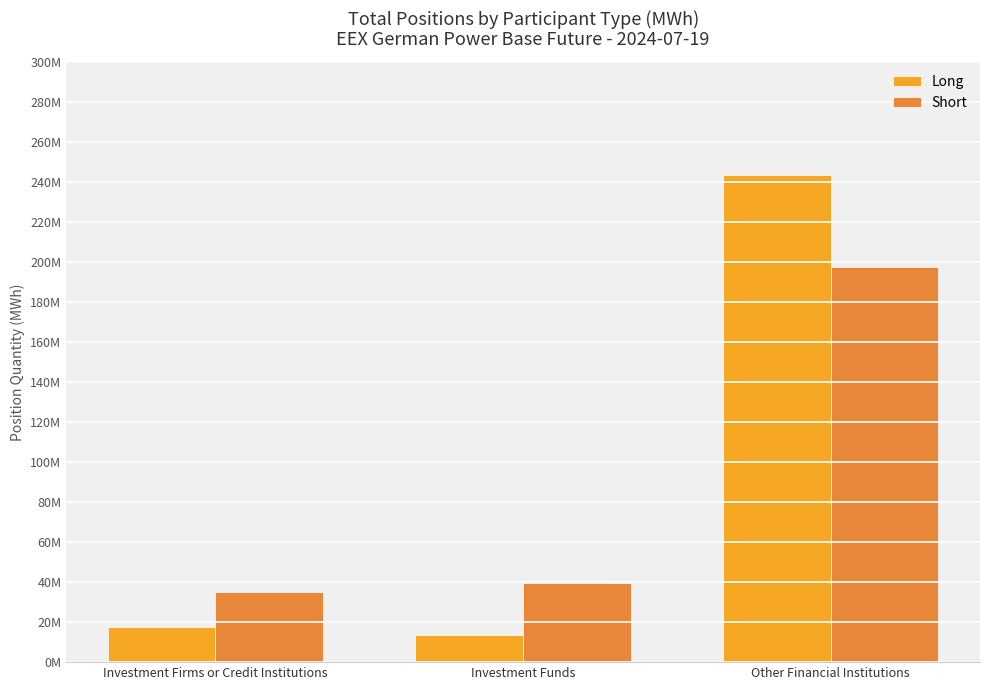

At which label does Short reach its peak?

Other Financial Institutions